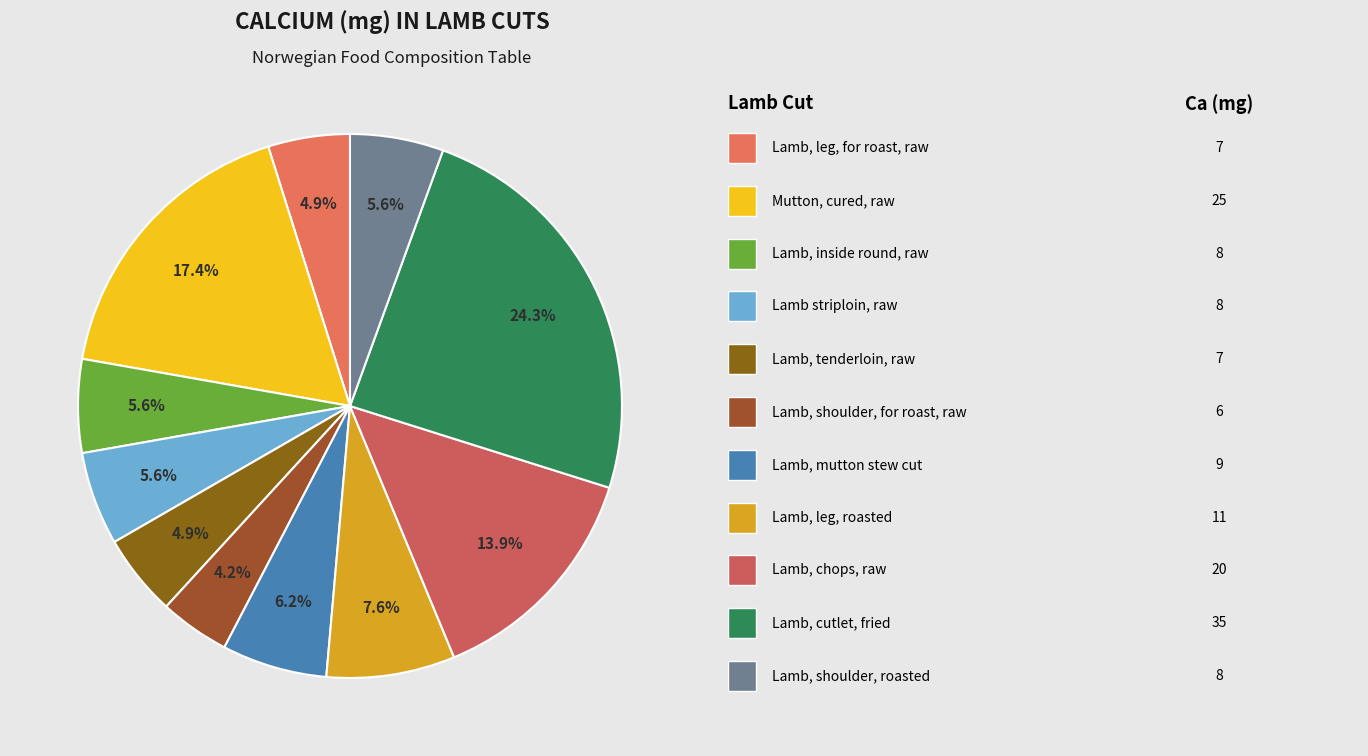

How many segments does this pie chart have?

11